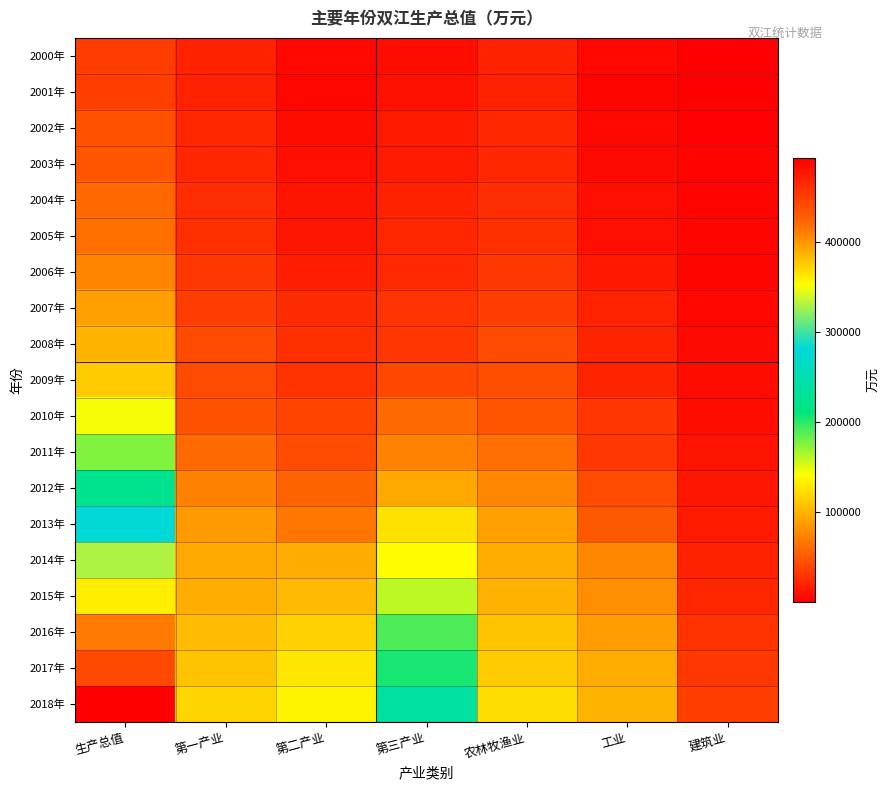

At which category does the chart reach its minimum across all series?

建筑业